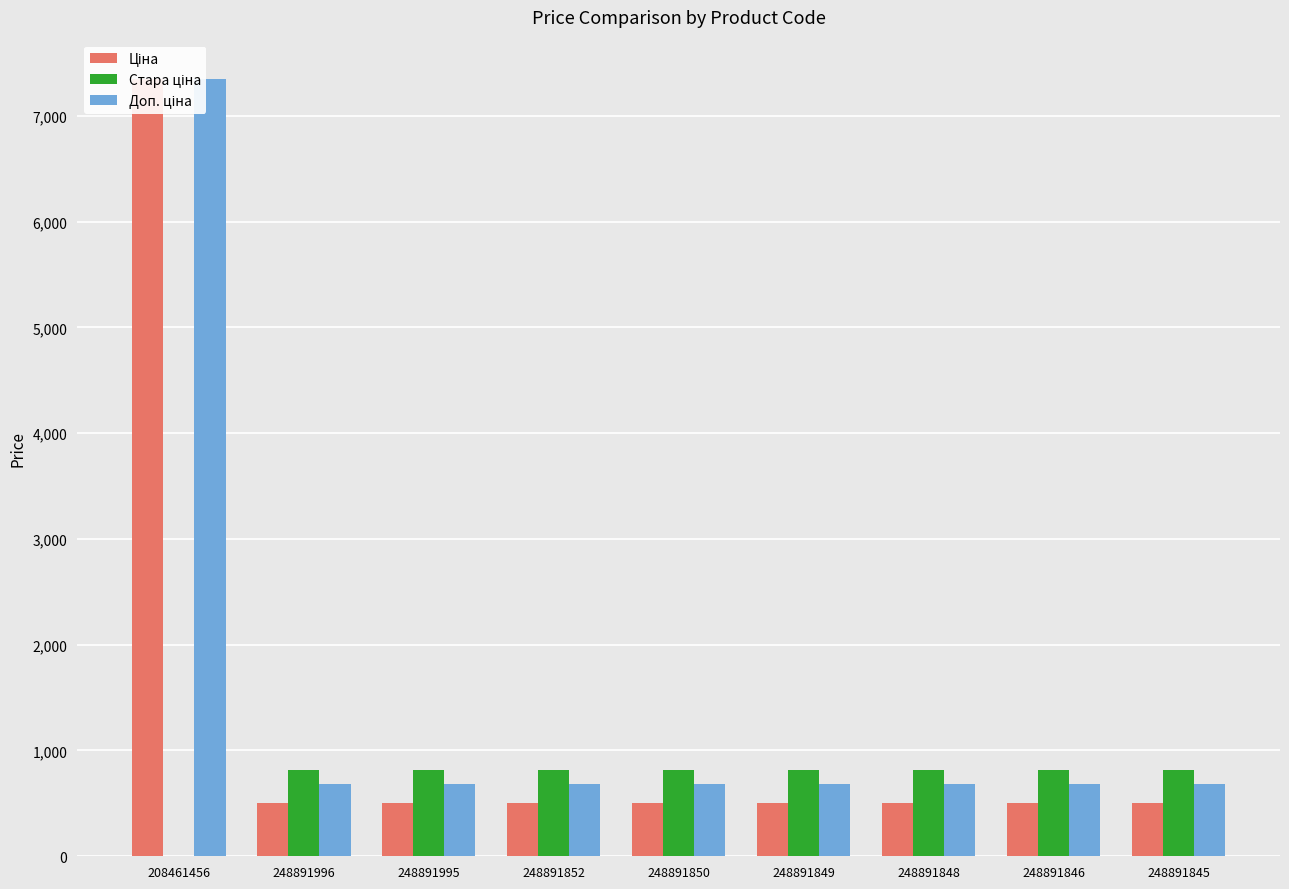

Reading left to right, what are all the values shown in this chart?

Ціна: 7351.2	503.5	503.5	503.5	503.5	503.5	503.5	503.5	503.5
Стара ціна: 0.0	812.5	812.5	812.5	812.5	812.5	812.5	812.5	812.5
Доп. ціна: 7351.2	682.0	682.0	682.0	682.0	682.0	682.0	682.0	682.0